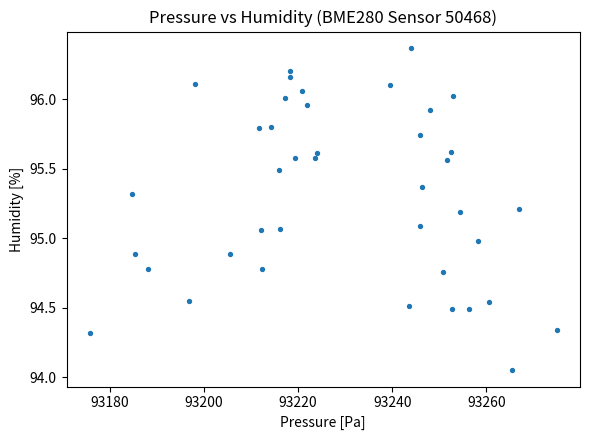

What is the range of Y values (max minus min)?

2.3